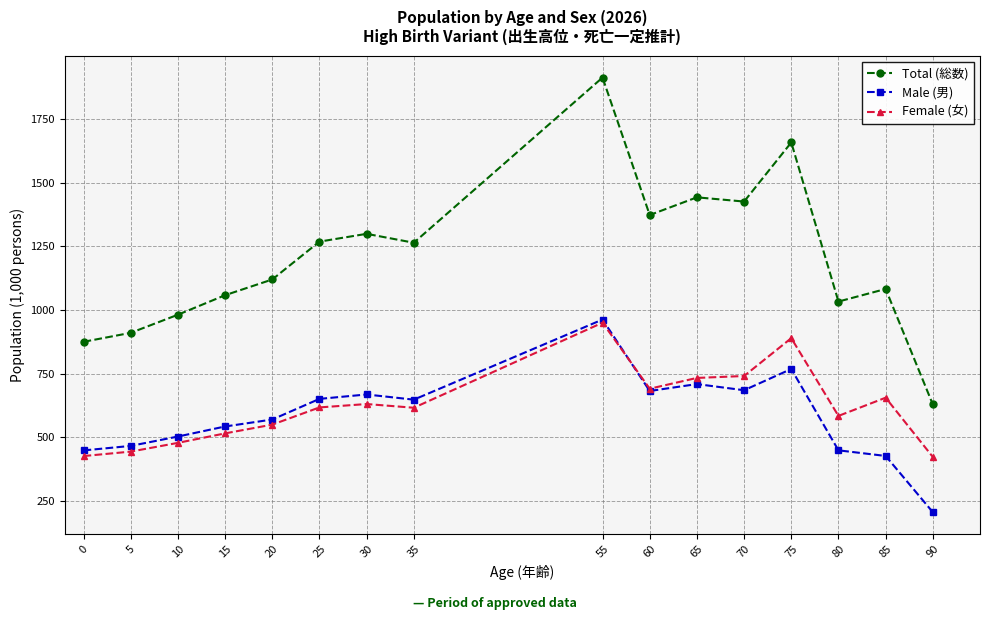

Is it true that Male (男) equals 682.3 at 60?

True